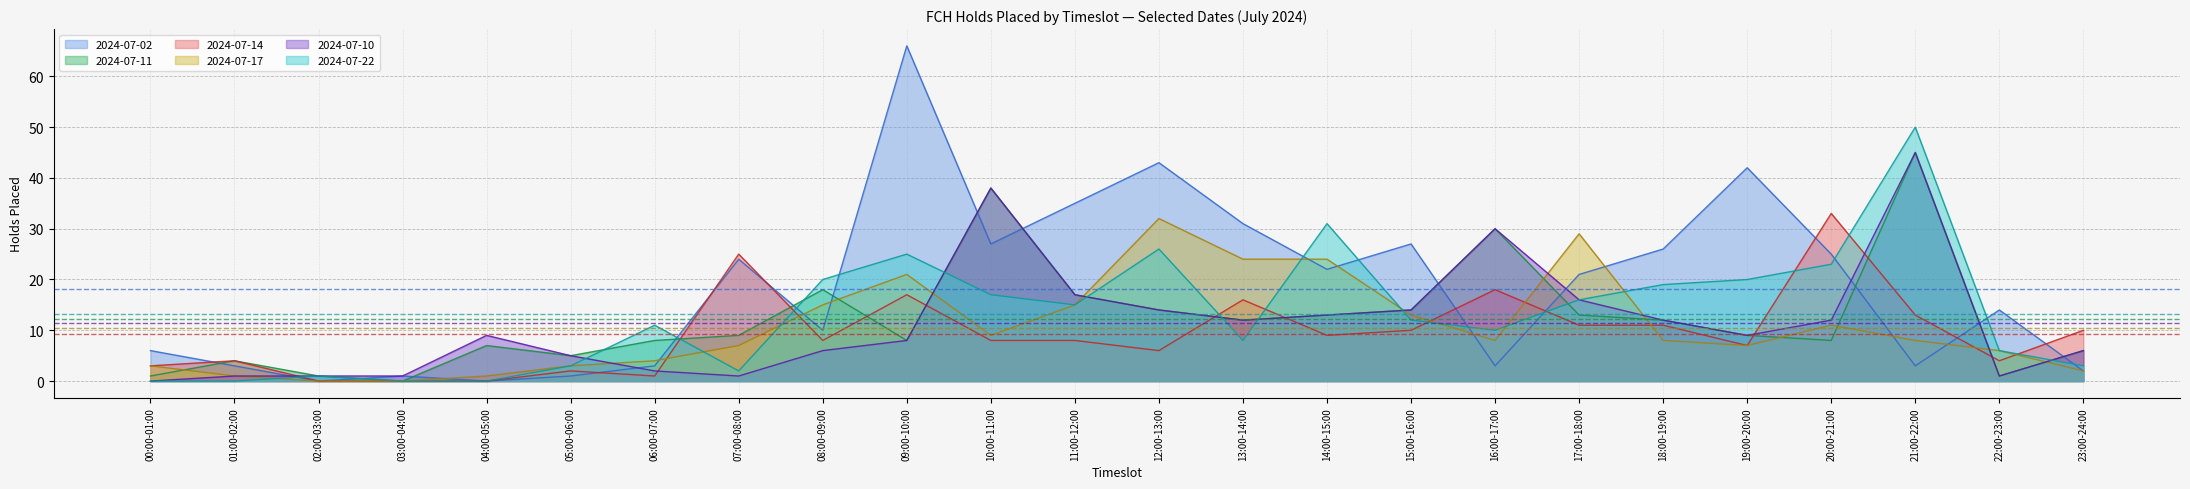

Is it true that 2024-07-22 equals 3 at 07:00-08:00?

False